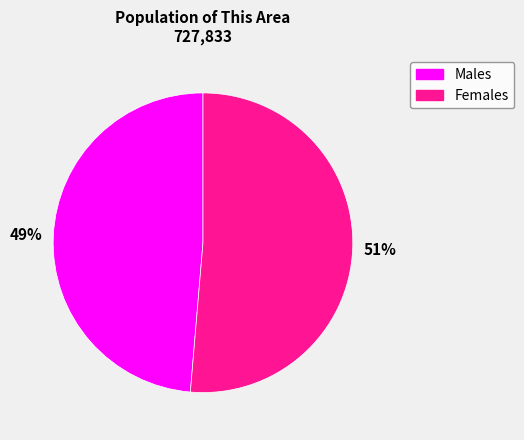

To the nearest percent, what is the average slice percentage?

50%